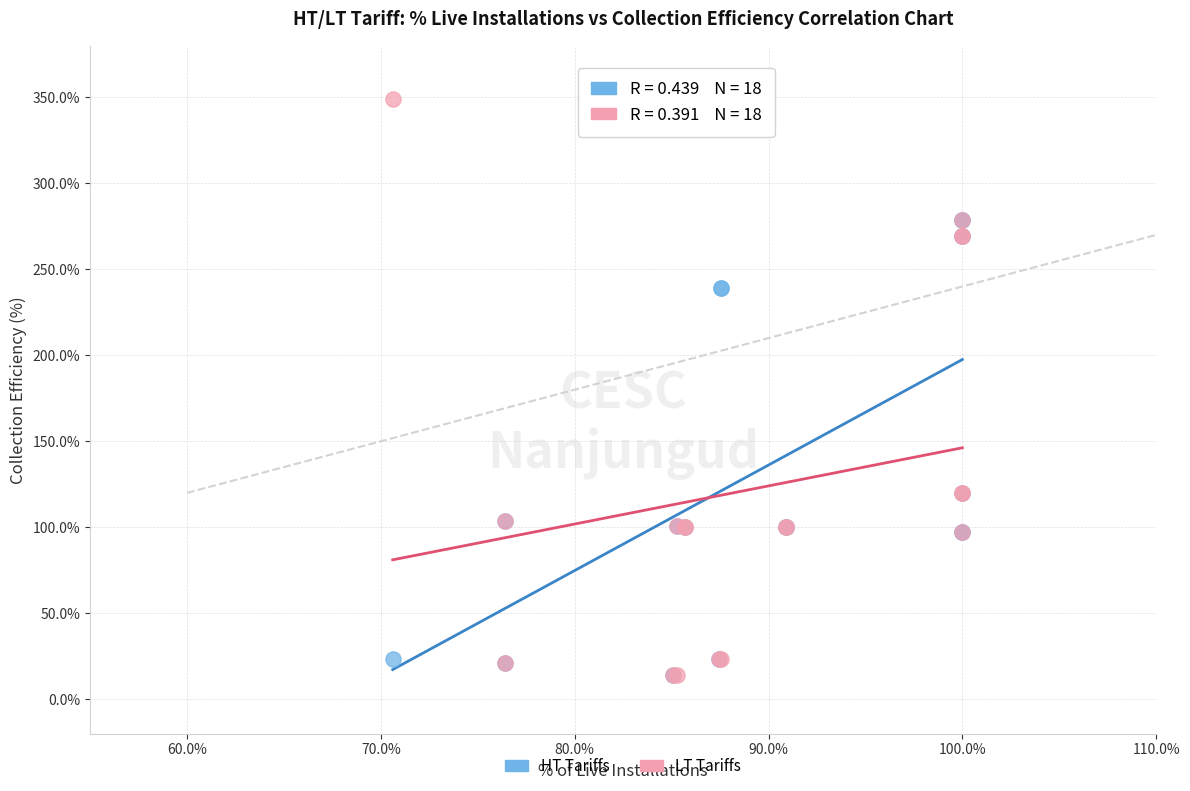

Which series reaches the maximum Y coordinate?

LT Tariffs